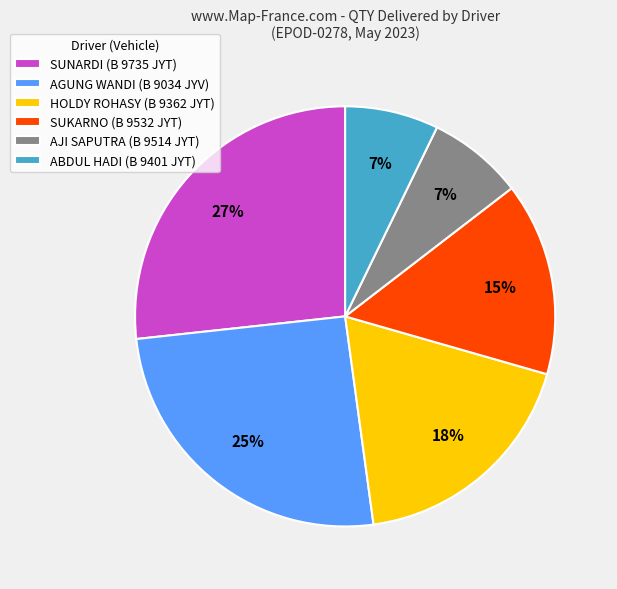

To the nearest percent, what is the difference between the largest and smallest slice percentages?

20%